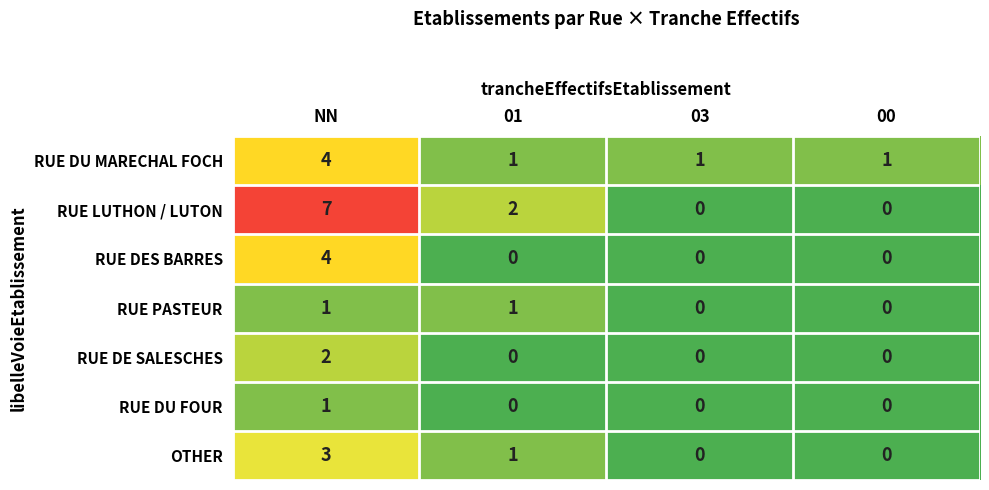

What is the difference between the maximum and minimum values in the RUE LUTHON / LUTON series?

7